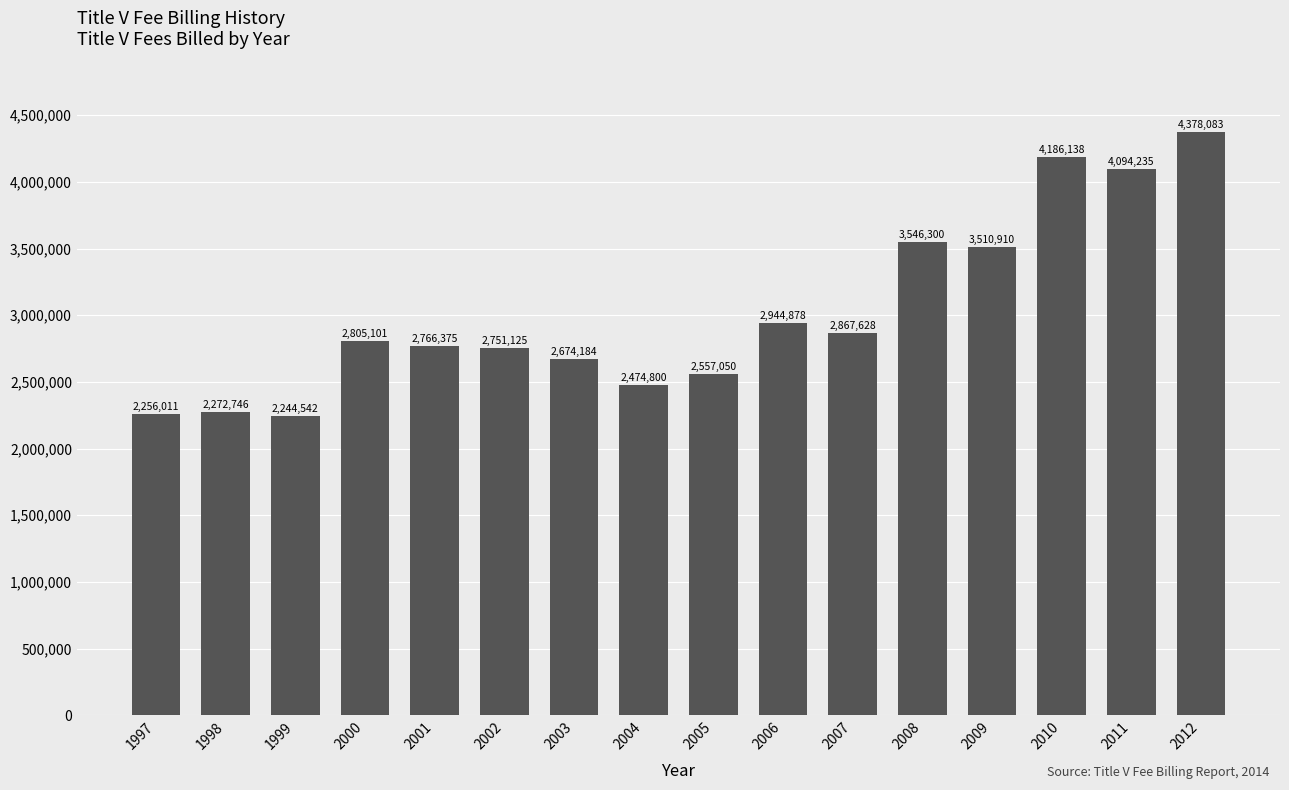

Reading left to right, list all the values displayed in this chart.

1997=2256011	1998=2272746	1999=2244542	2000=2805101	2001=2766375	2002=2751125	2003=2674184	2004=2474800	2005=2557050	2006=2944878	2007=2867628	2008=3546300	2009=3510910	2010=4186138	2011=4094235	2012=4378083